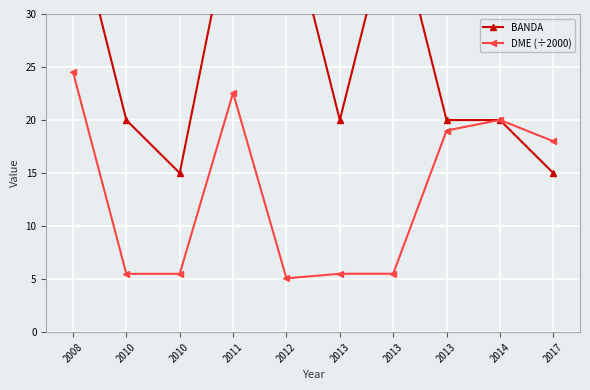

Where does the BANDA series first go above 20?

2008